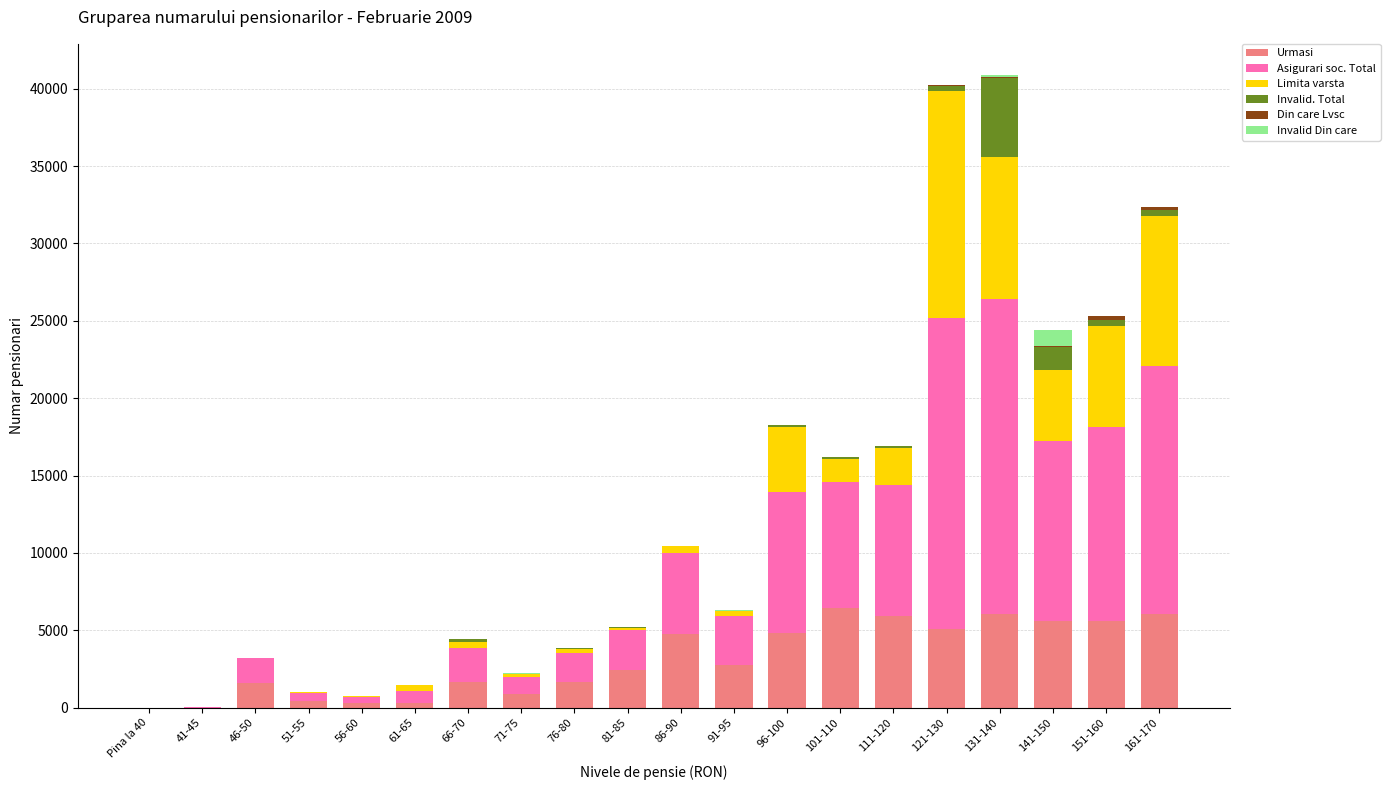

What is the label of the 10th bar from the right?

86-90